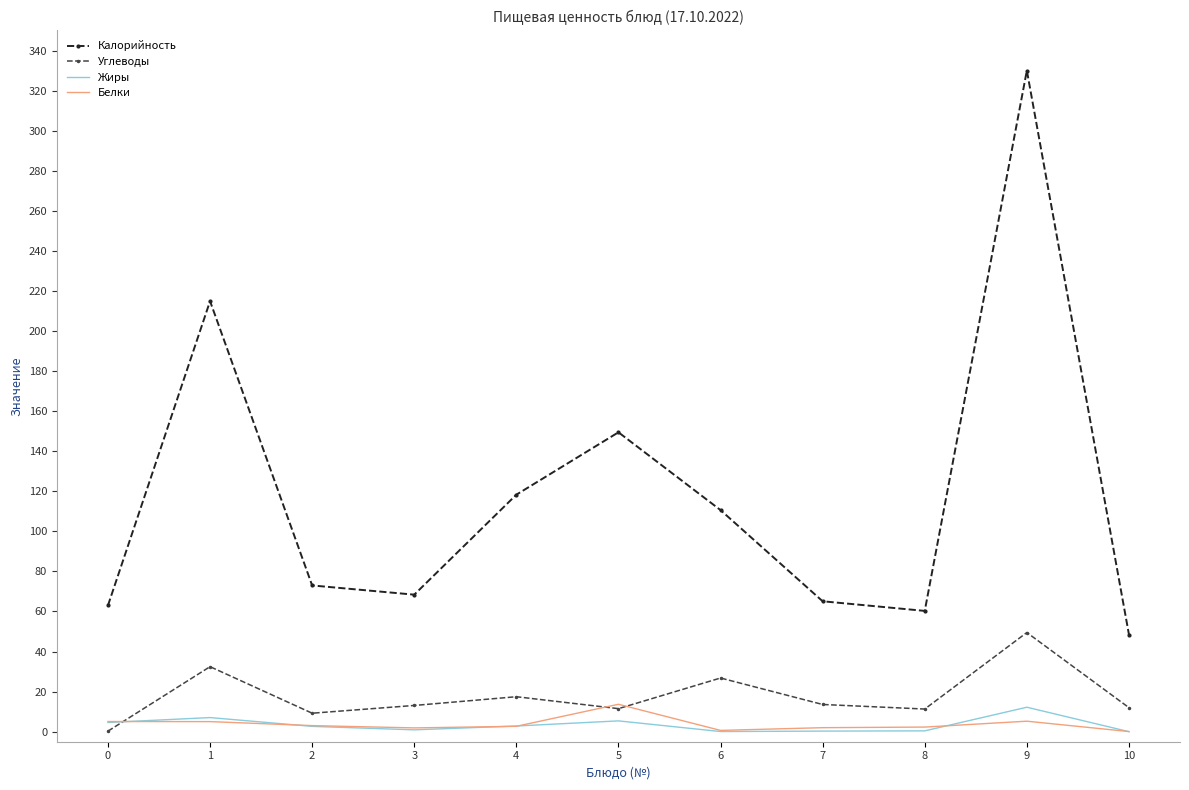

True or false: Углеводы and Калорийность cross at least once.

False